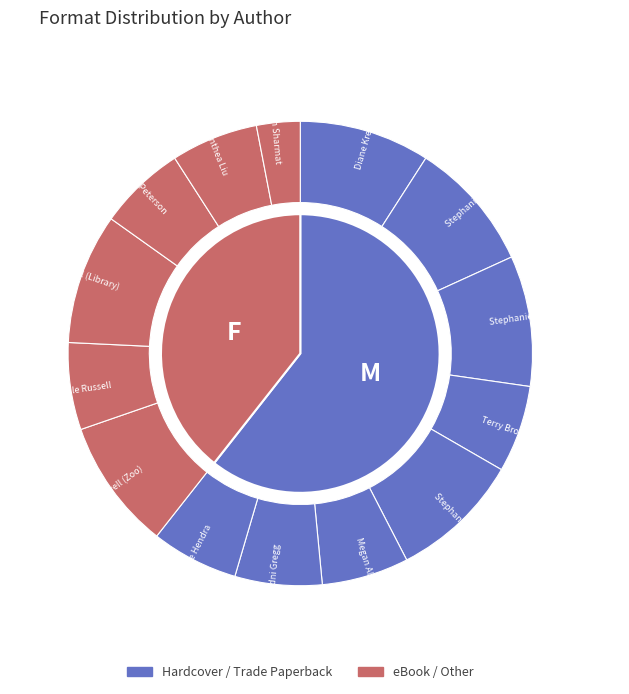

To the nearest percent, what is the combined percentage of Sue Hendra and Sydni Gregg?

12%